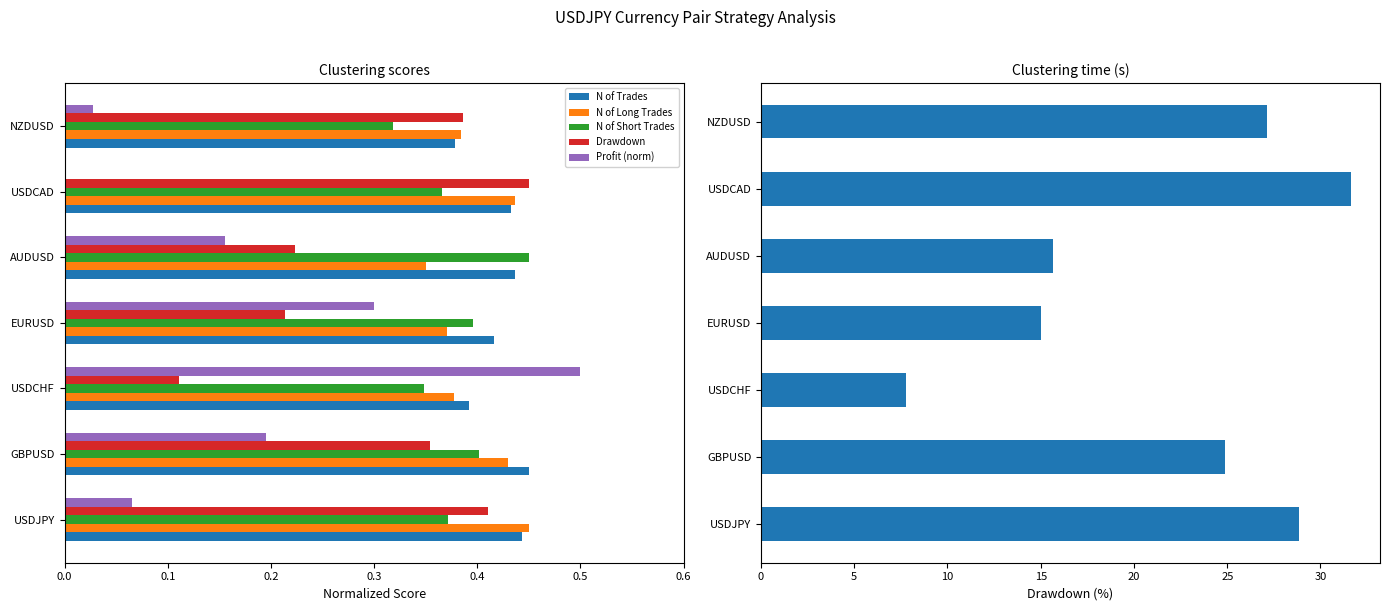

True or false: N of Long Trades has a value of 0.6 at USDCHF.

False